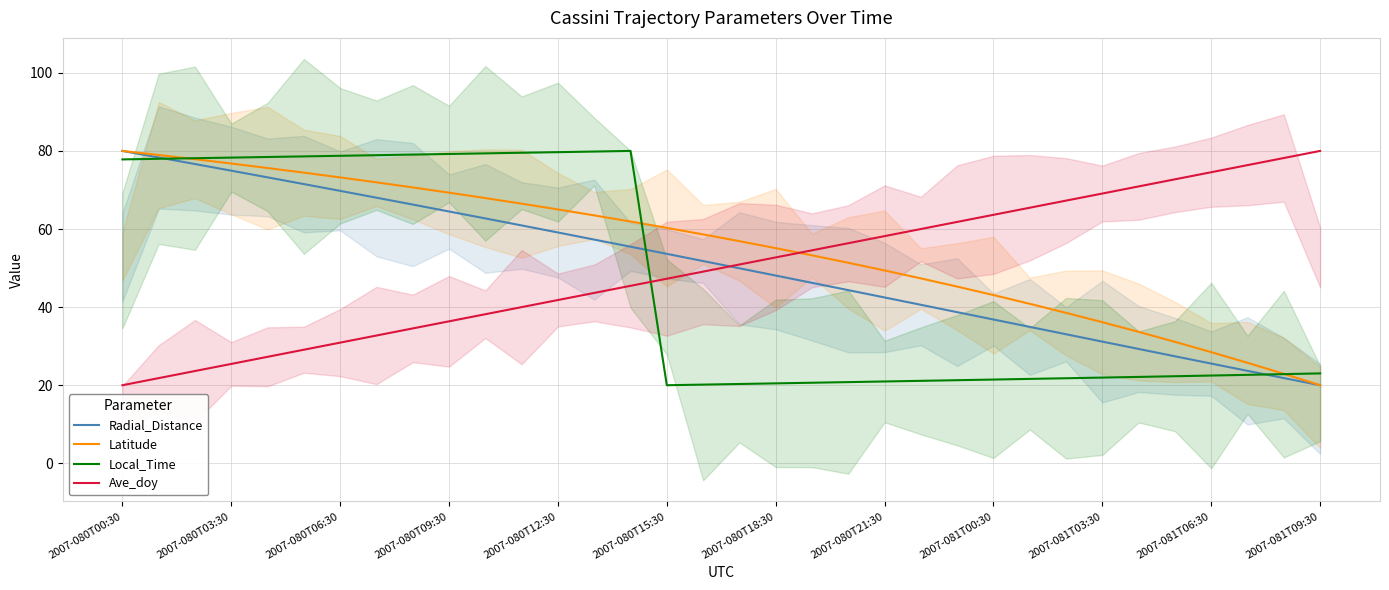

What is the sum of all Radial_Distance values?

1718.3